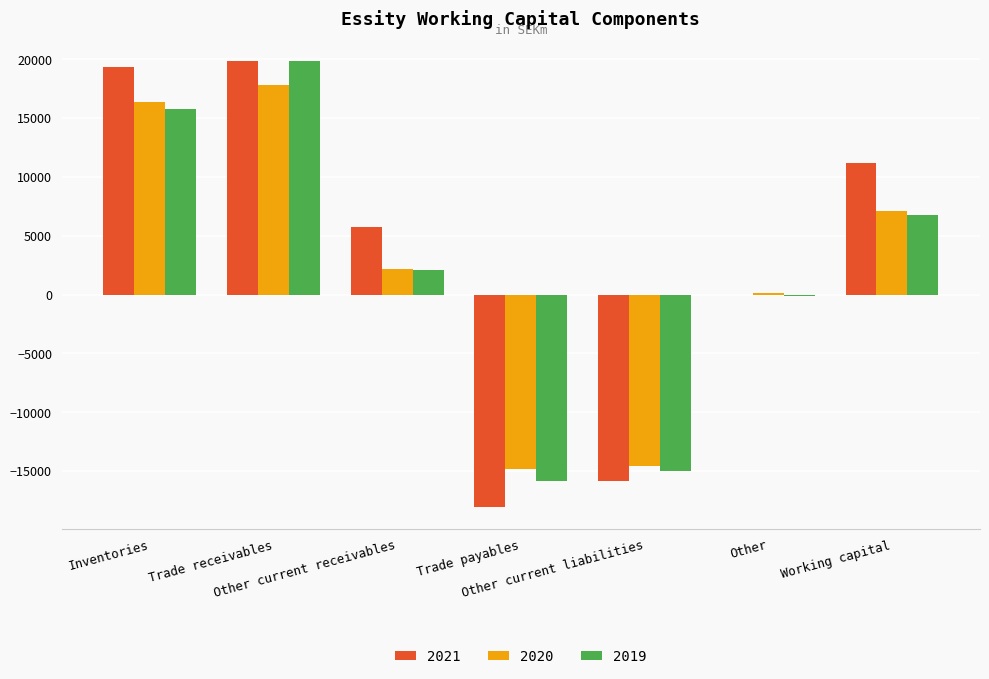

What are all the series names shown in the legend?

2021, 2020, 2019